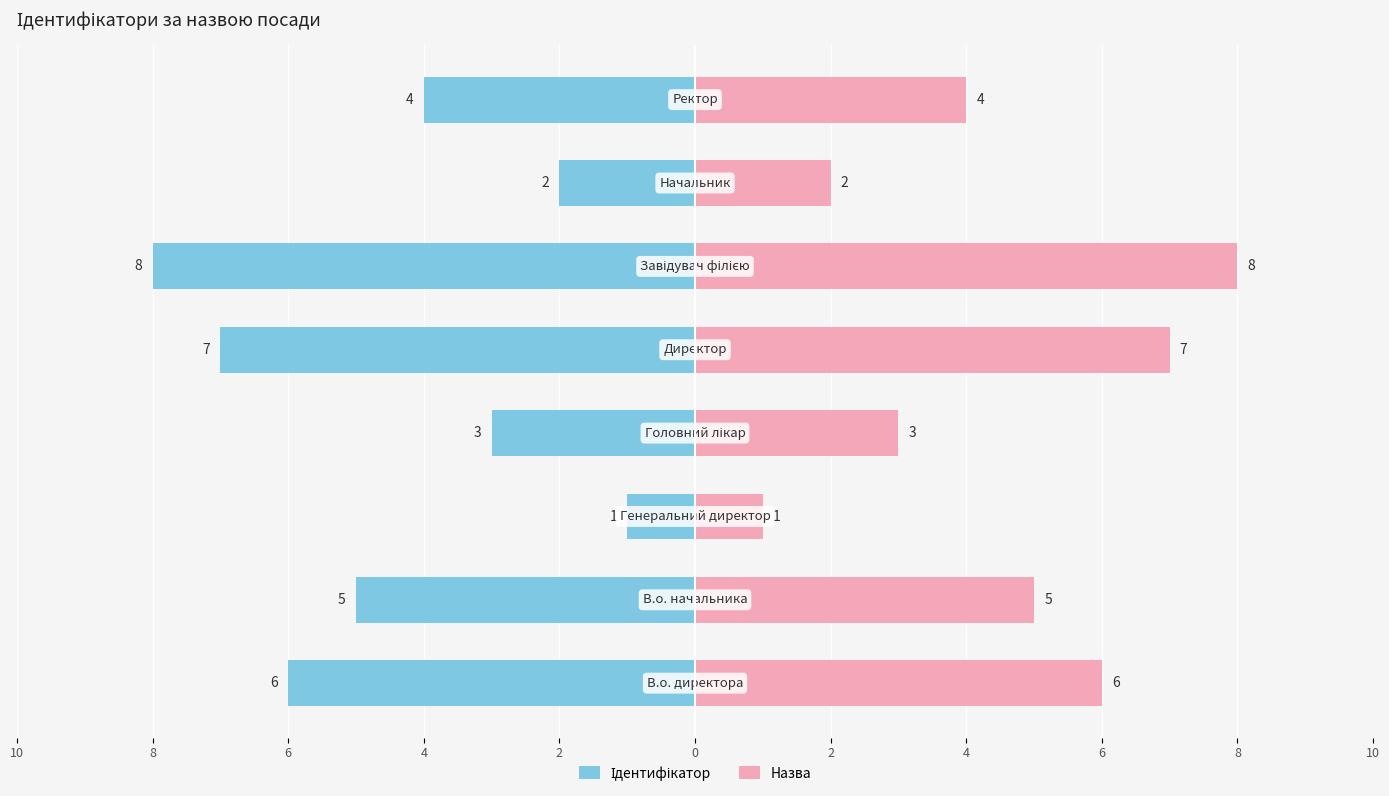

What is the value of the Назва bar at the 3rd from the left?

1